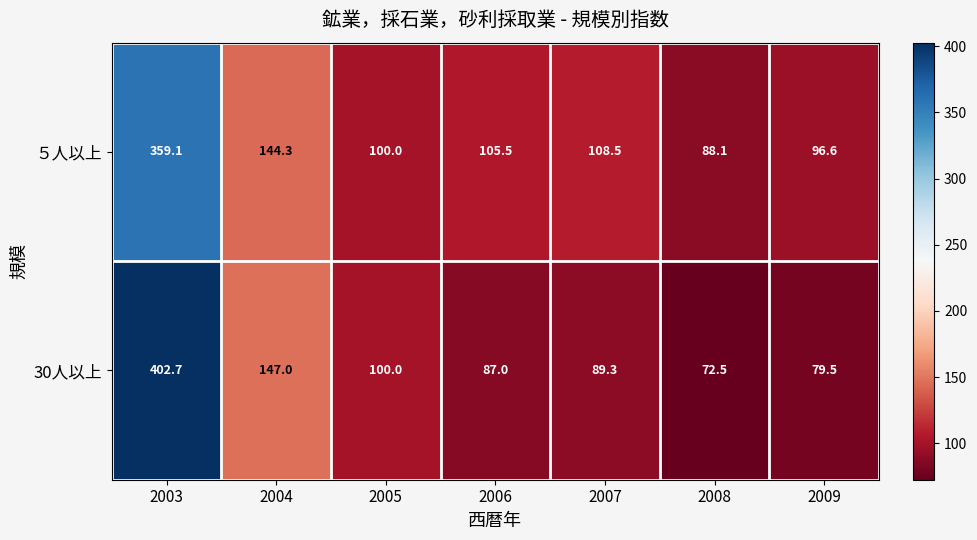

Count the number of categories in the chart.

7